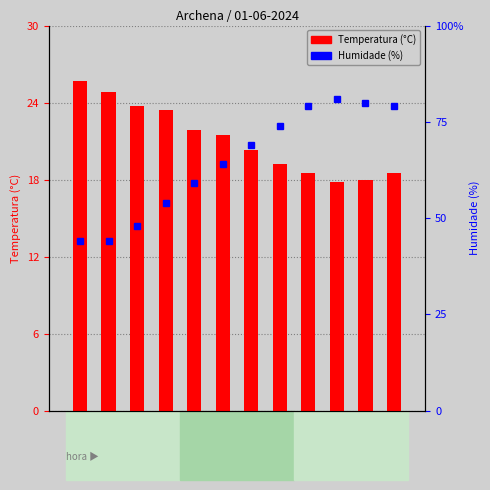

What are all the series names shown in the legend?

Temperatura (°C), Humidade (%)